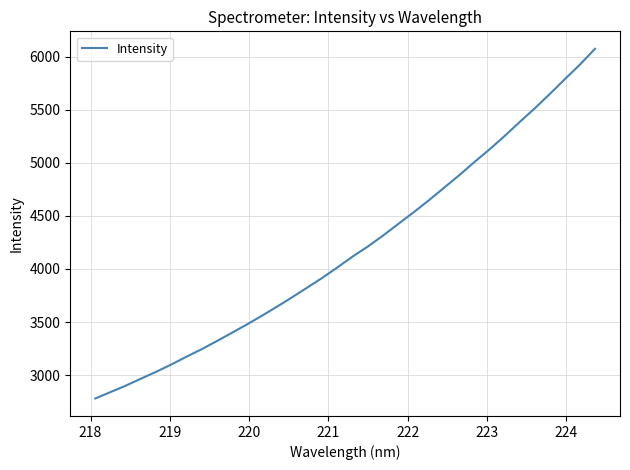

What is the difference between the maximum and minimum values?

3294.5